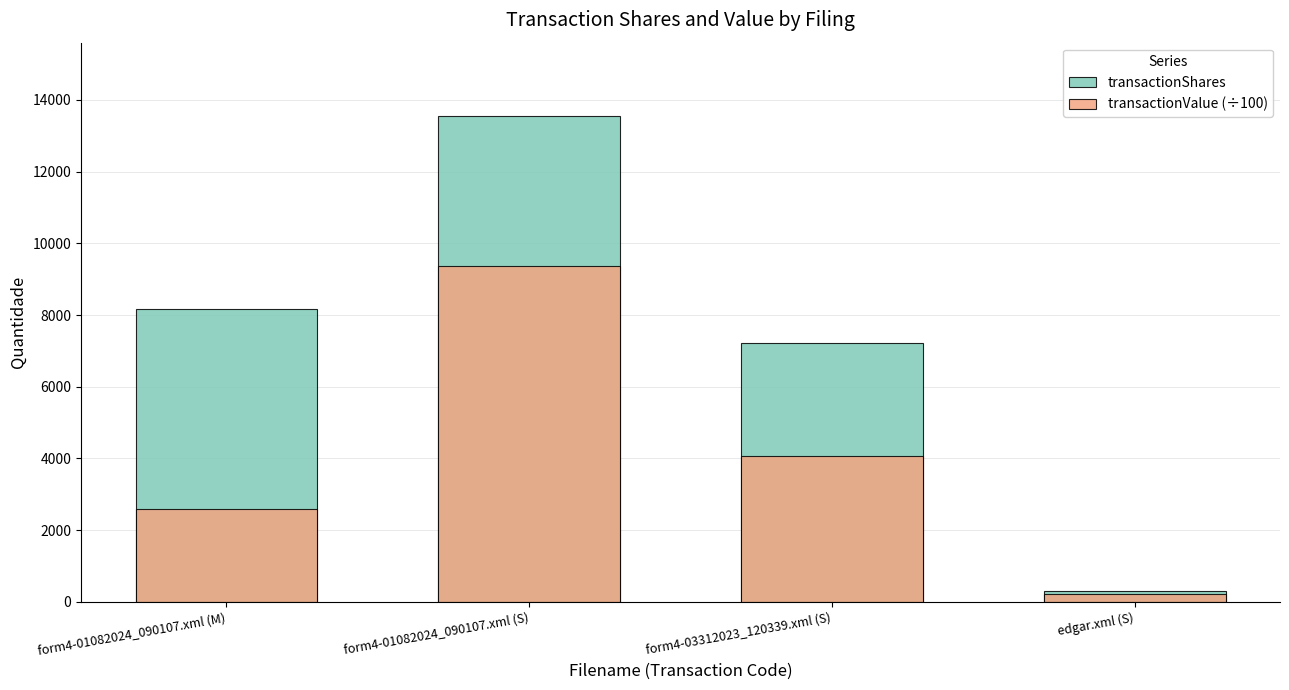

Reading right to left, what are all the values shown in this chart?

transactionShares: 316.0	7210.0	13564.0	8161.0
transactionValue (÷100): 209.6	4081.6	9370.0	2587.0